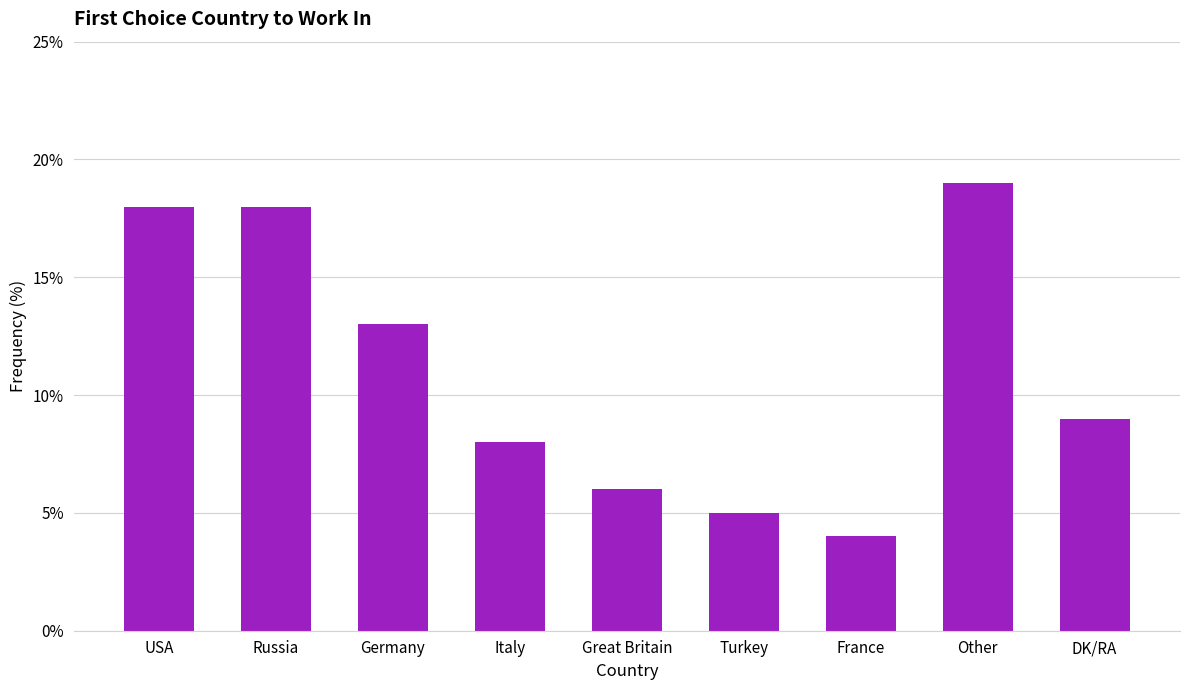

True or false: the data shows 19 at Other.

True